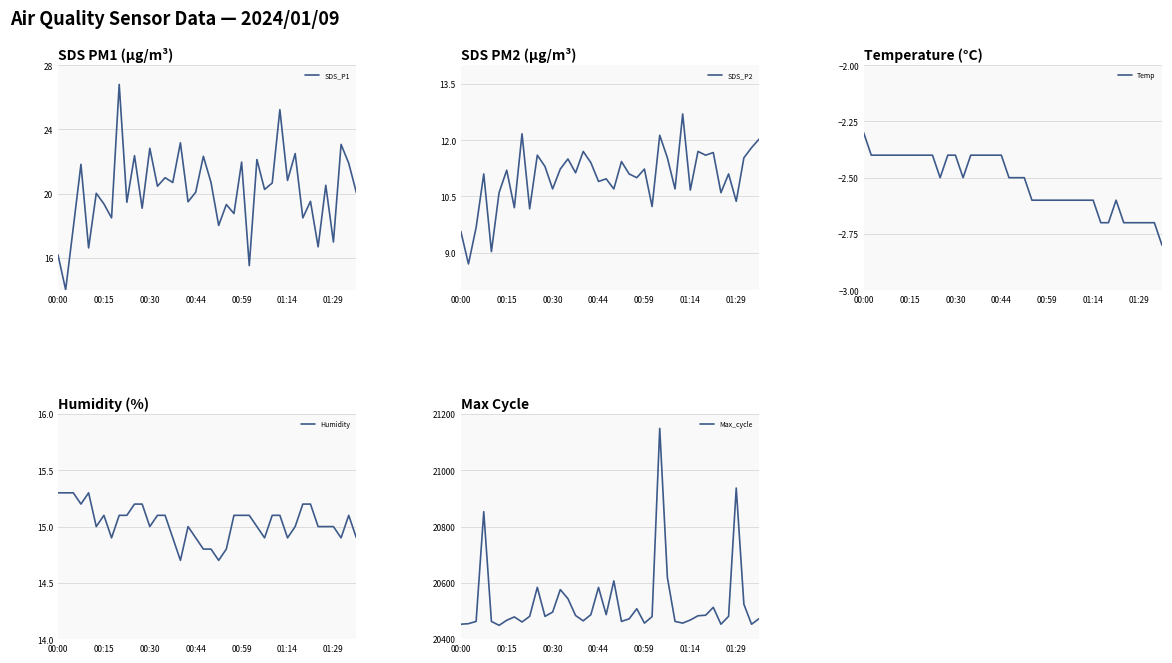

How many interior local peaks does the SDS_P1 series have?

16